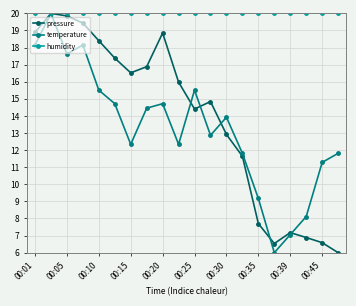

Which series has the largest total across all categories?

humidity